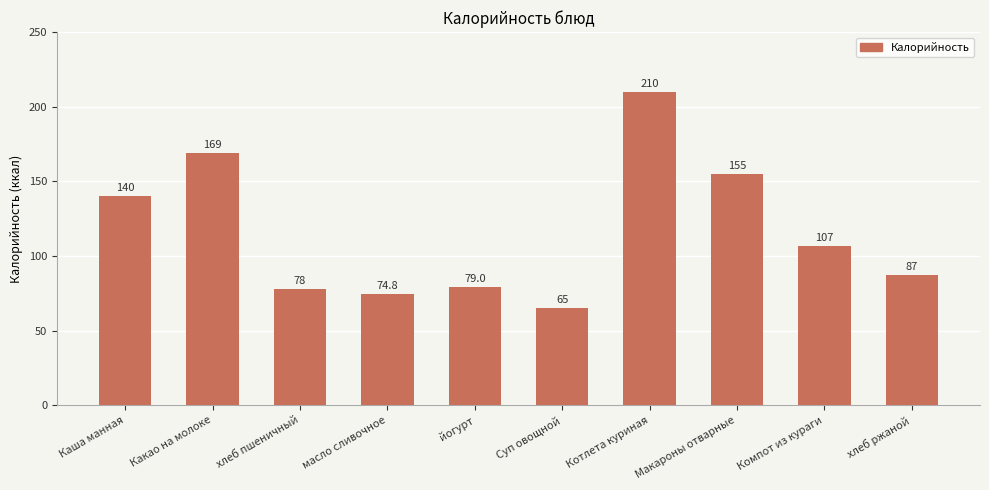

What is the difference between the second highest and minimum values?

104.0